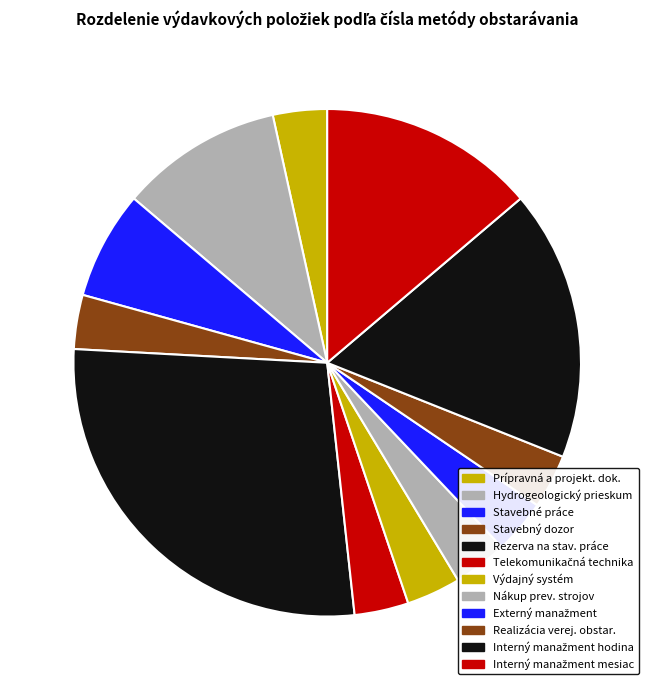

To the nearest percent, what portion does Telekomunikačná technika represent?

3%